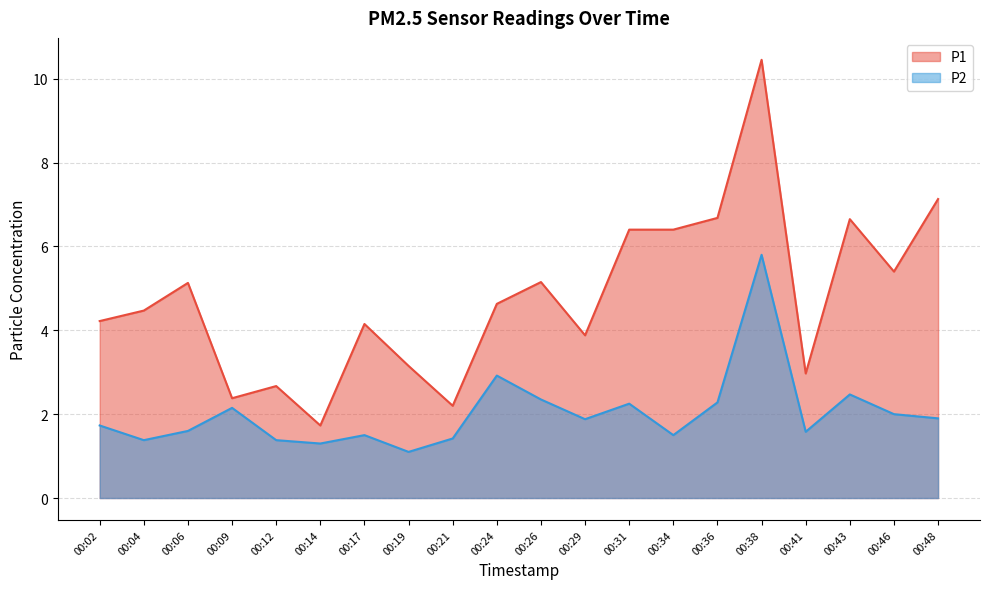

What is the total value across all series at 00:02?

5.9